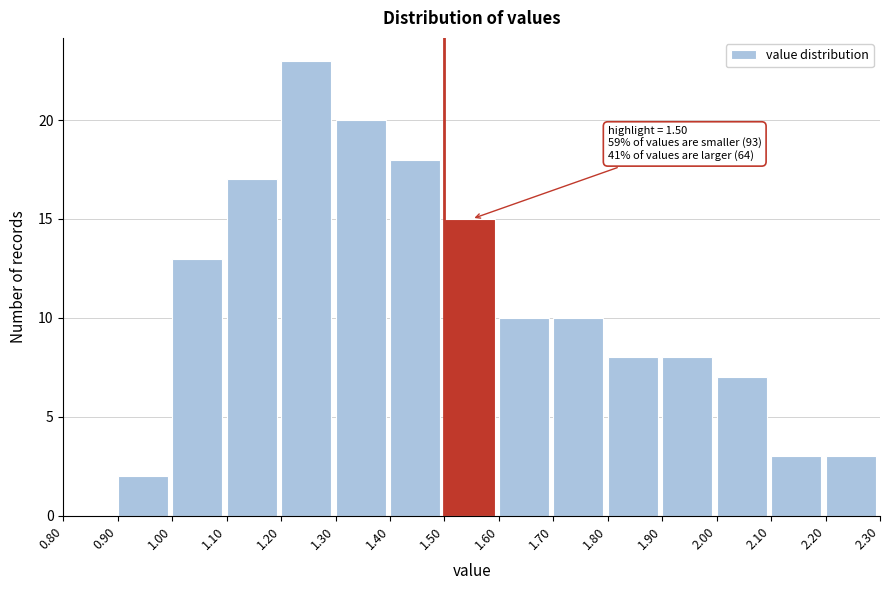

Which range on the x-axis has the tallest bar?

1.20 to 1.30